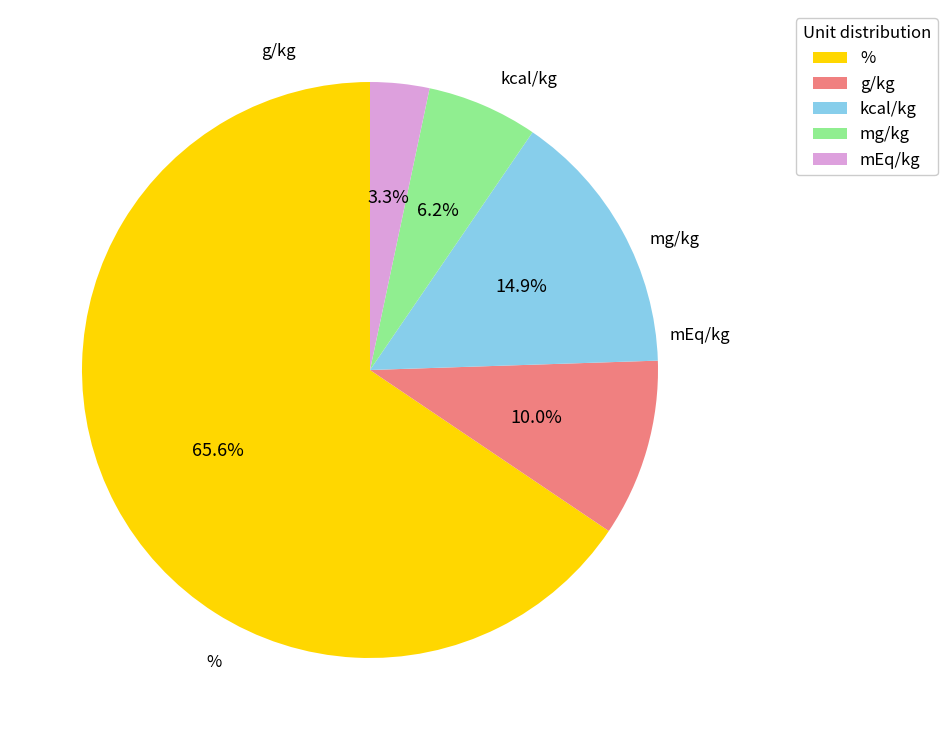

What is the ratio of the value at mEq/kg to the value at %?

0.1